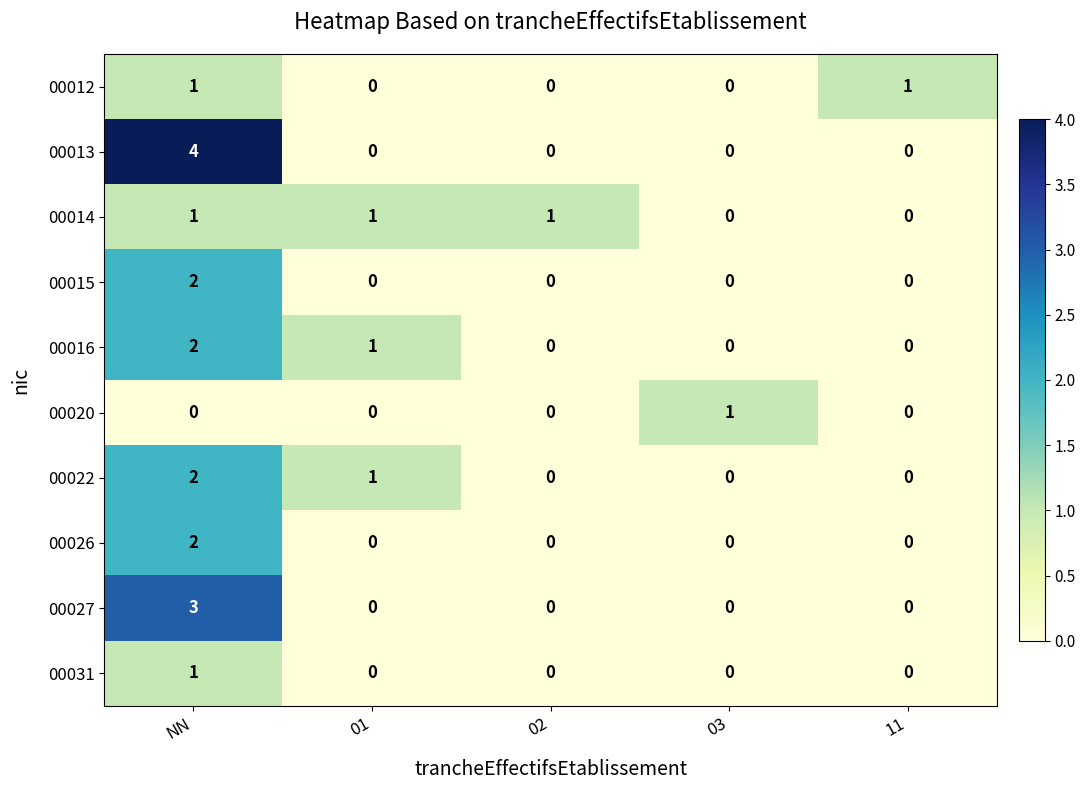

Which series has the largest range (max minus min)?

00013